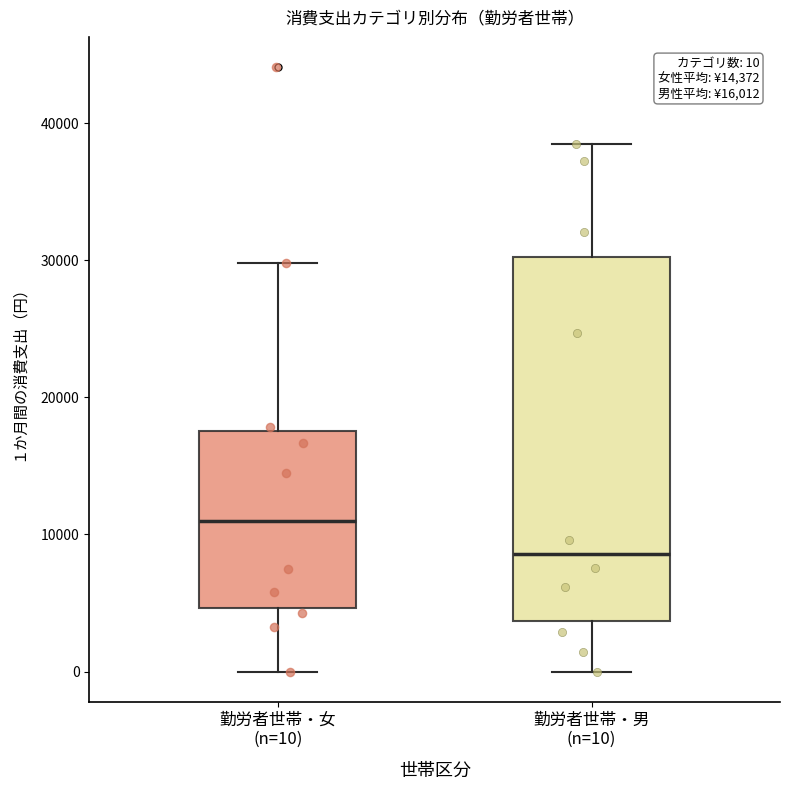

Which box has the highest median line?

勤労者世帯・女 (n=10)